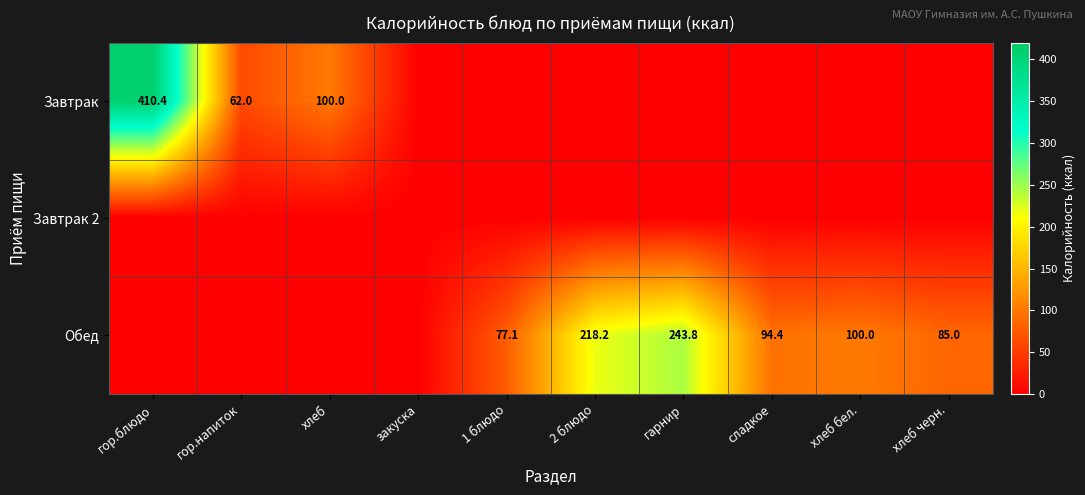

True or false: Обед has a value of 146.7 at хлеб бел..

False